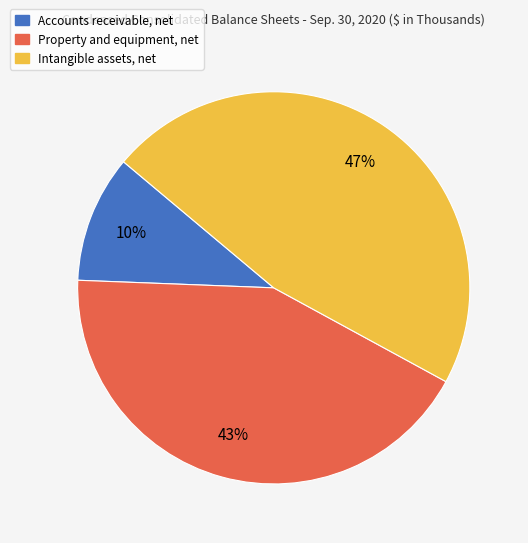

Rank the categories by value from lowest to highest.

Accounts receivable, net, Property and equipment, net, Intangible assets, net